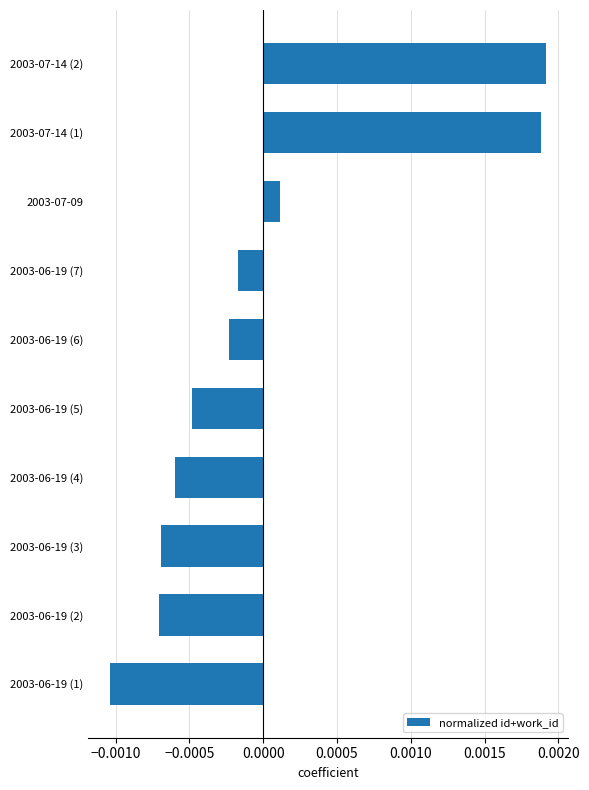

How many negative values are there?

7